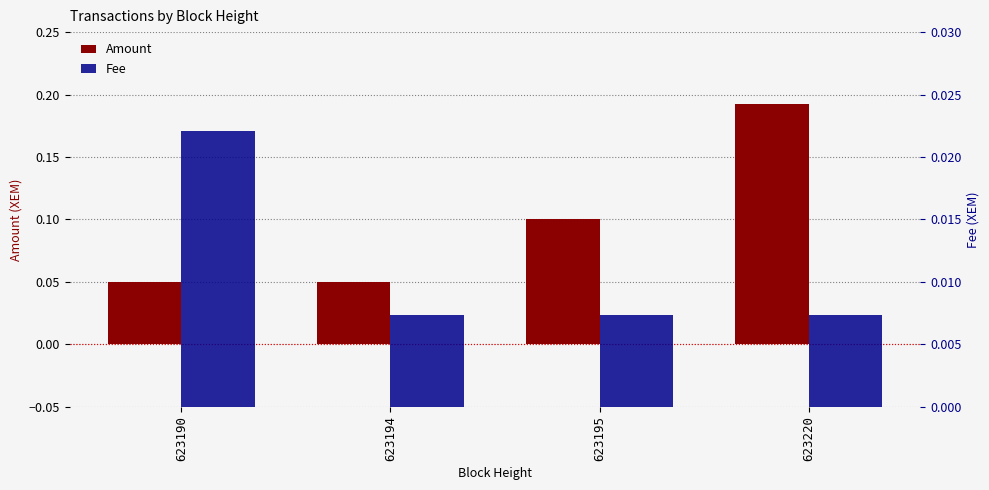

At how many categories does at least one series exceed 0?

4